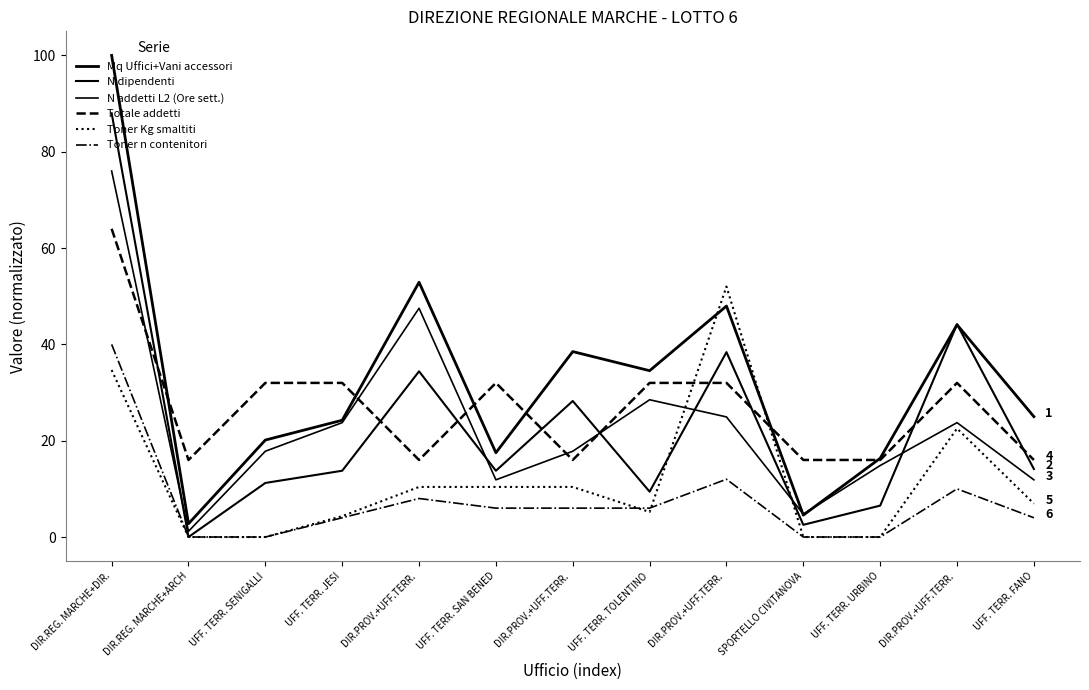

Which label corresponds to the largest value in the chart?

DIR.REG. MARCHE+DIR.